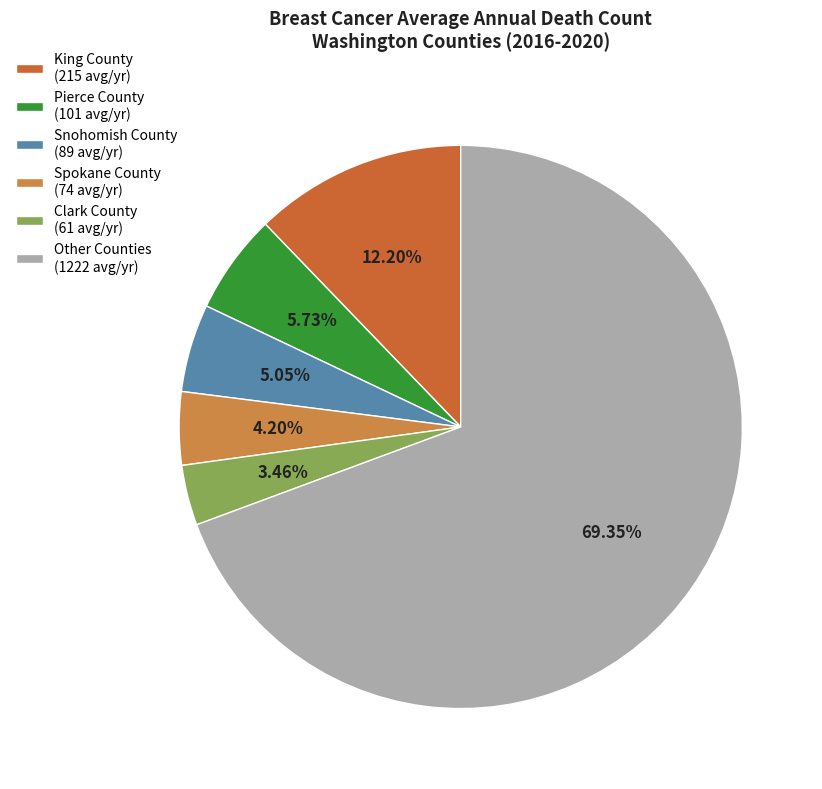

How many slices are in this pie chart?

6